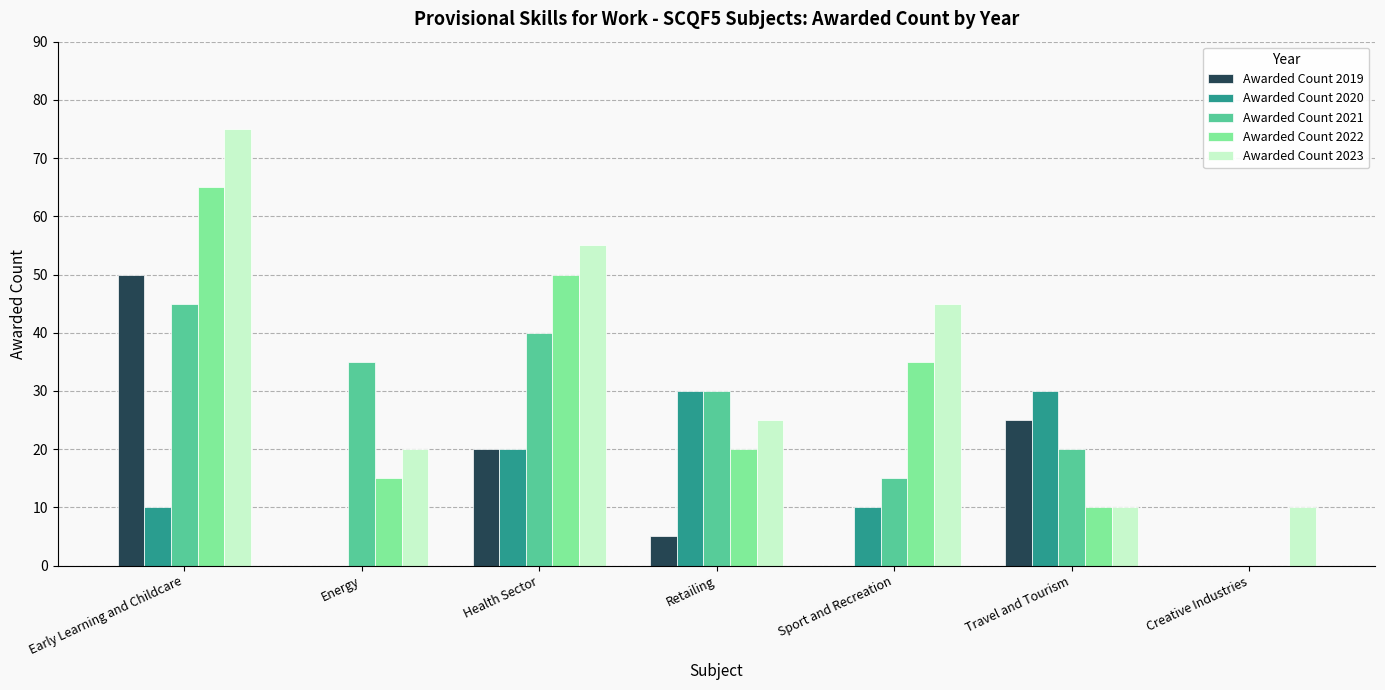

Which series has the largest total across all categories?

Awarded Count 2023